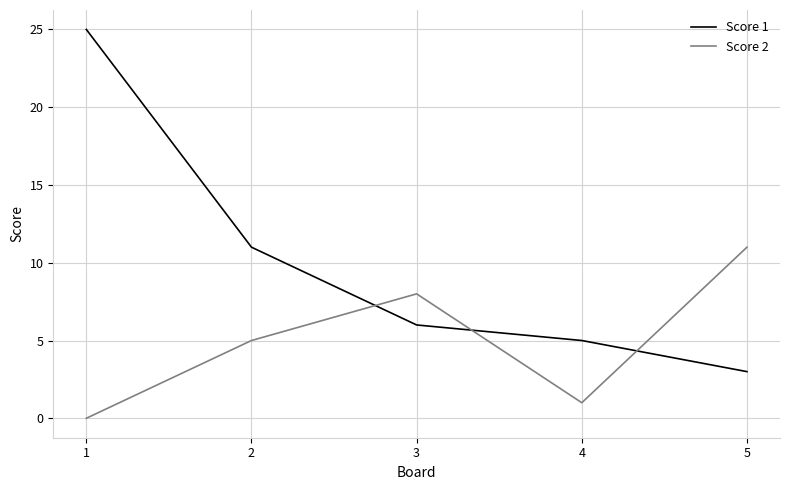

How many categories are shown in the chart?

5